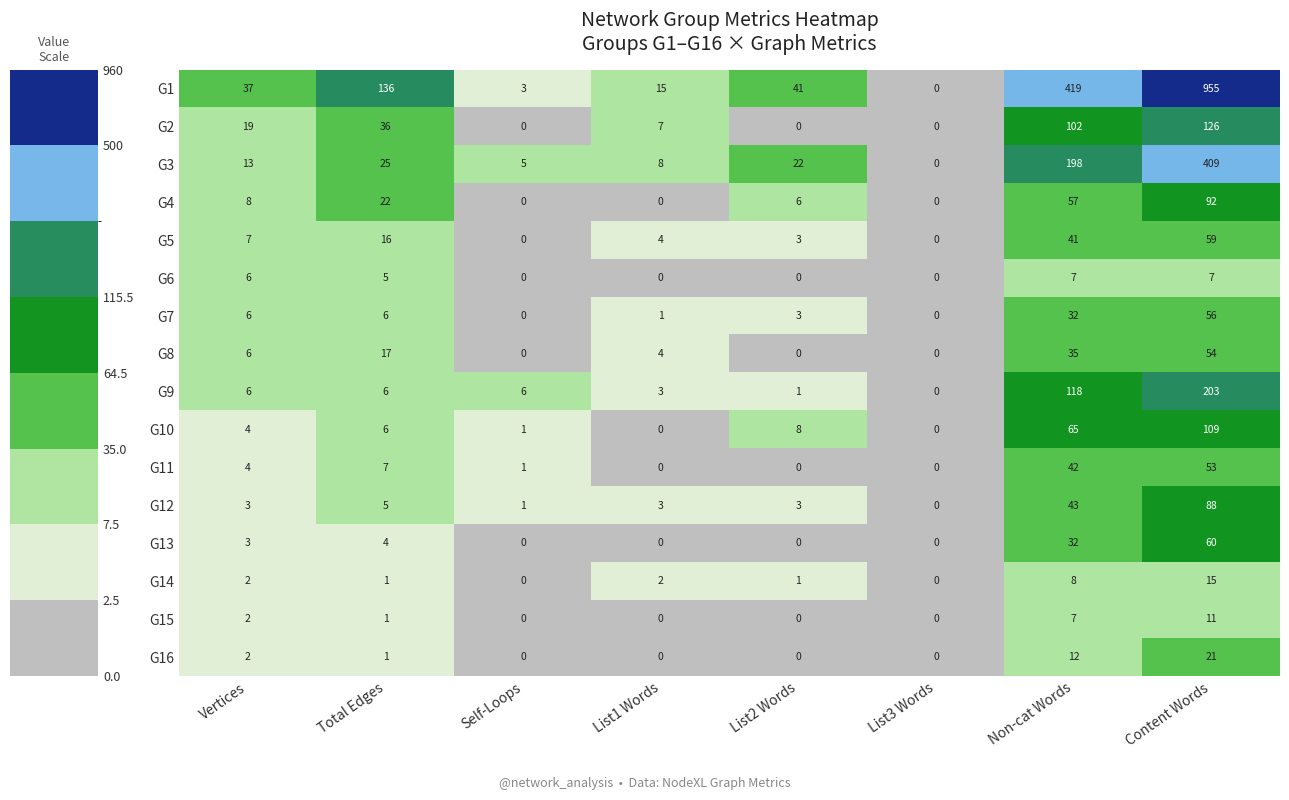

At which label does G9 reach its peak?

Content Words